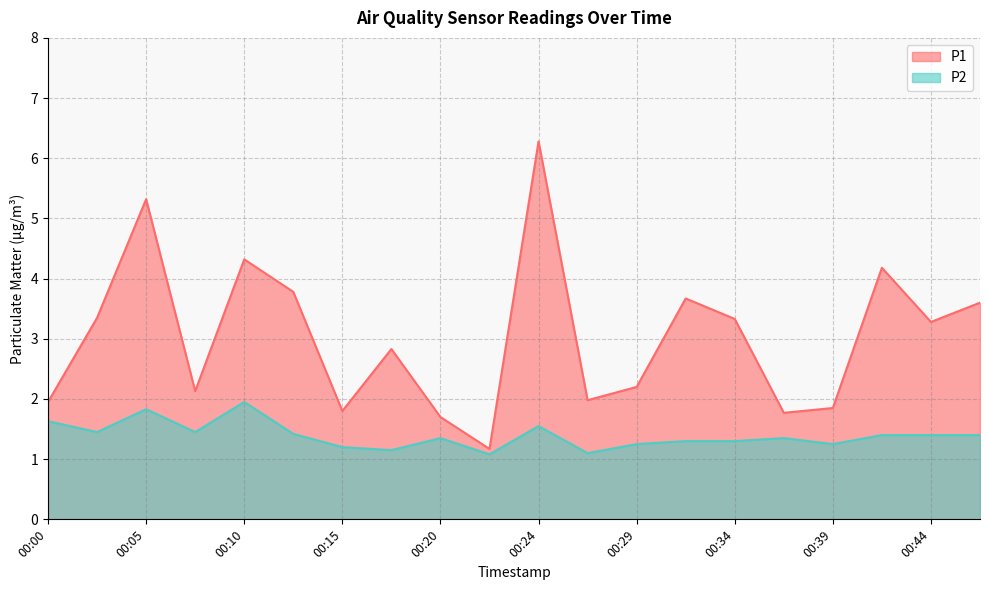

Which has a higher value, 00:00 or 00:34?

00:34